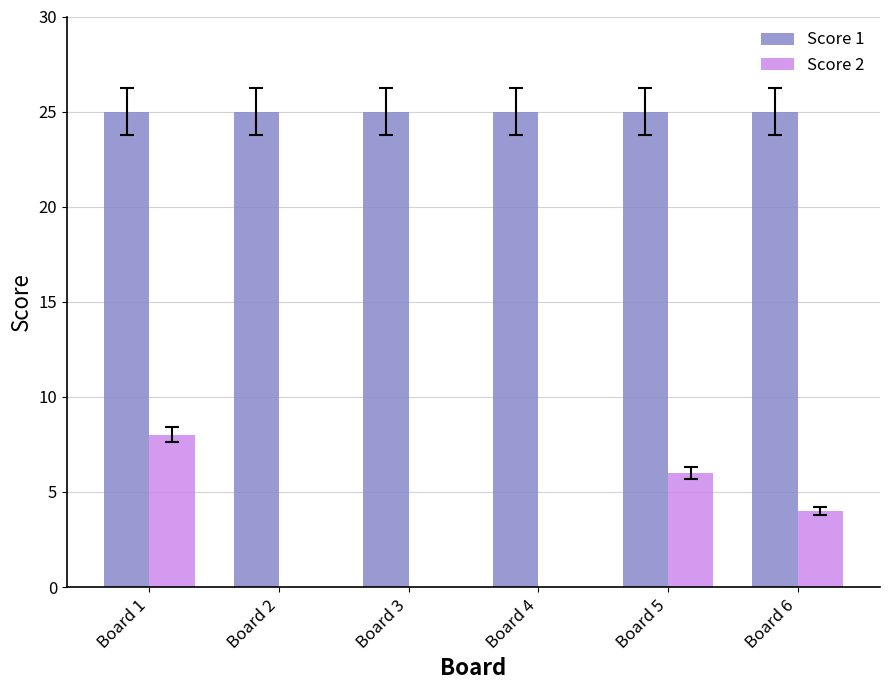

At which category is the sum across all series the highest?

Board 1